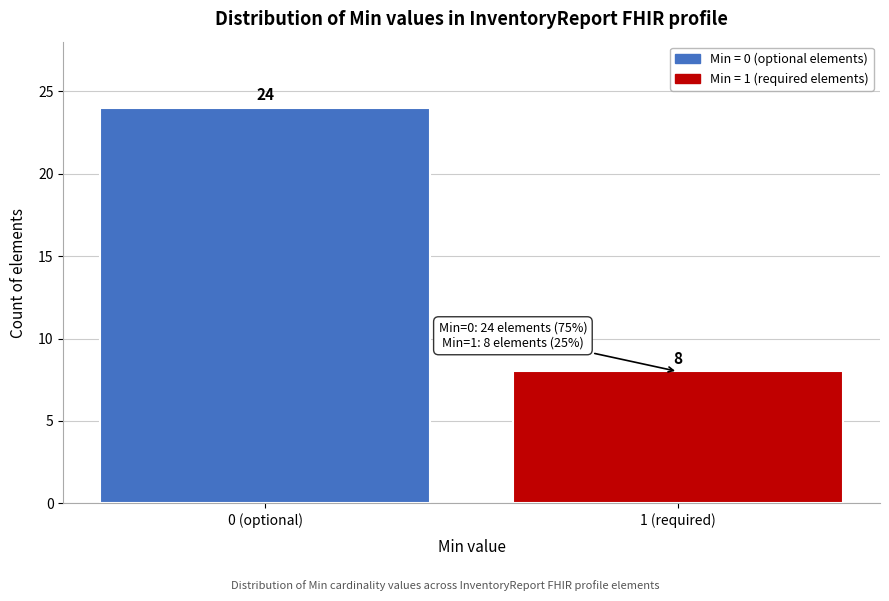

Reading left to right, extract all data points from this chart.

0 (optional)=24	1 (required)=8